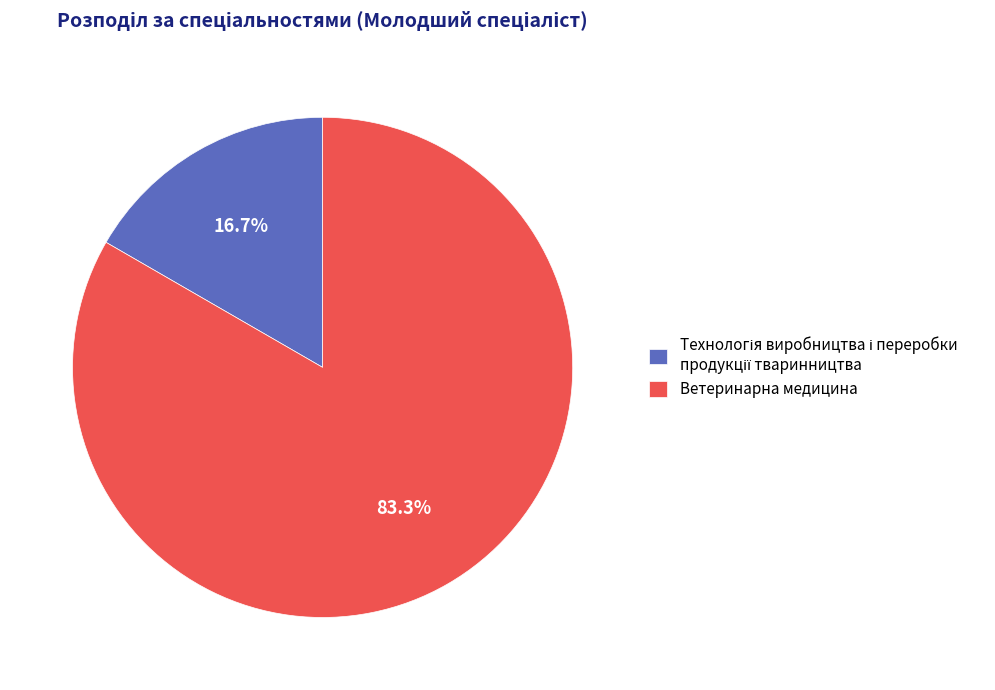

Does Ветеринарна медицина account for over 50% of the chart?

Yes